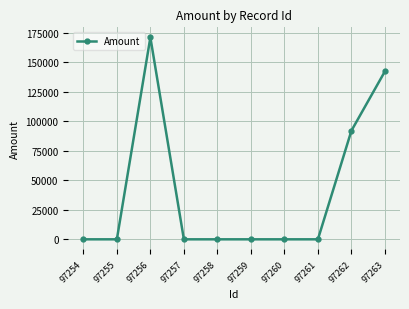

What is the sum of all values?

405344